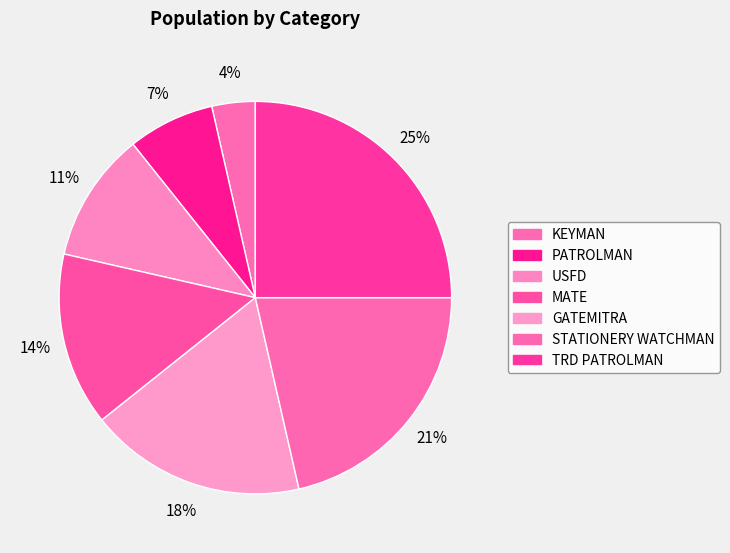

The GATEMITRA slice represents 4% of the pie. True or false?

False